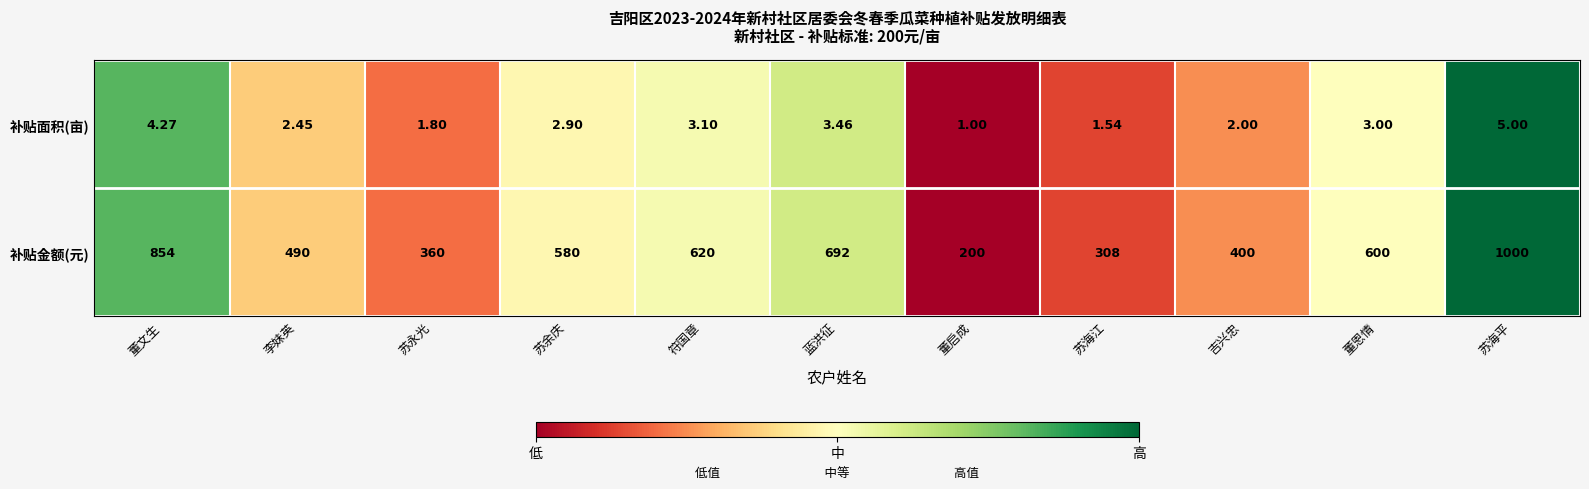

At which category is the sum across all series the highest?

苏海平